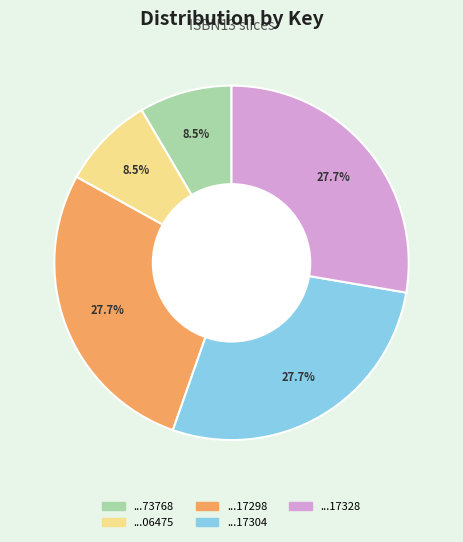

How many segments does this pie chart have?

5